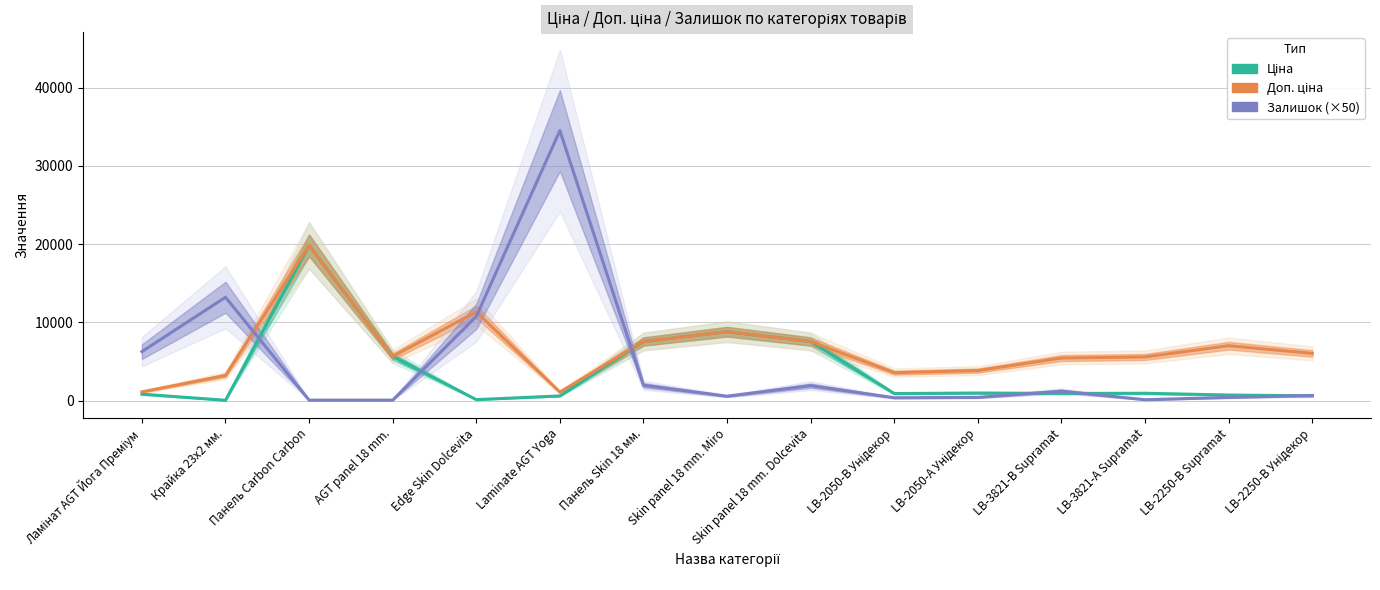

What is the sum of the Доп. ціна values at Edge Skin Dolcevita and LB-3821-В Supramat?

16759.9